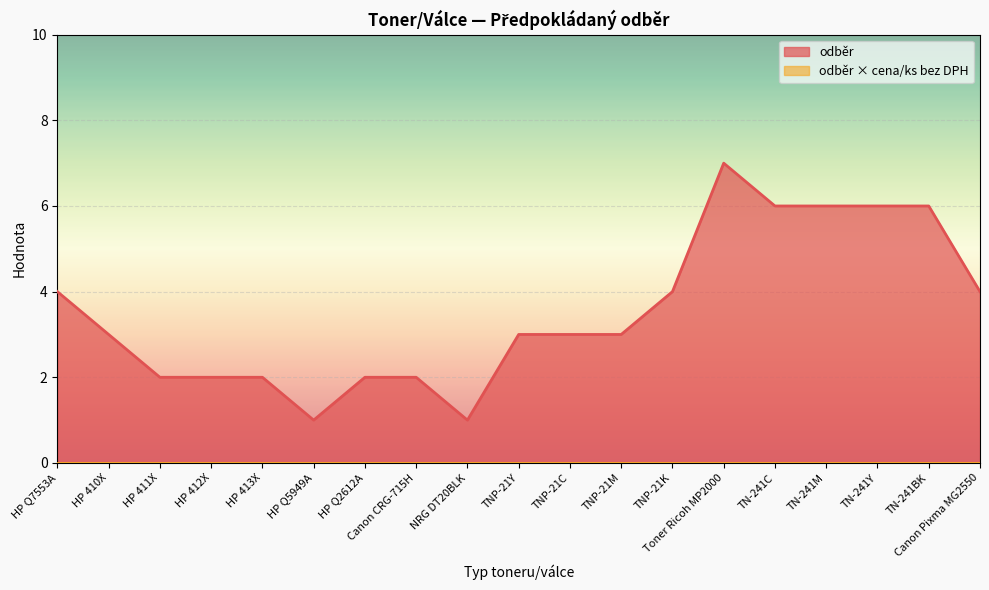

At which label does the data first exceed 3?

HP Q7553A